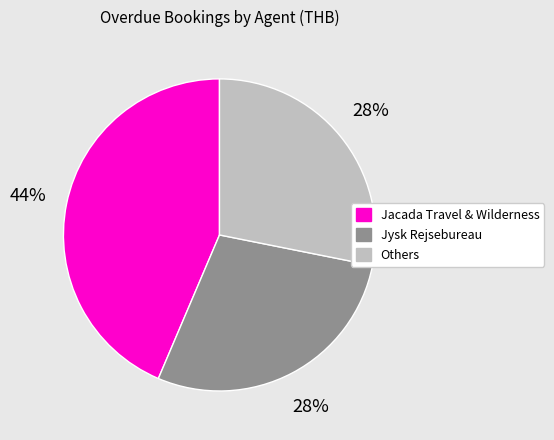

How many segments does this pie chart have?

3